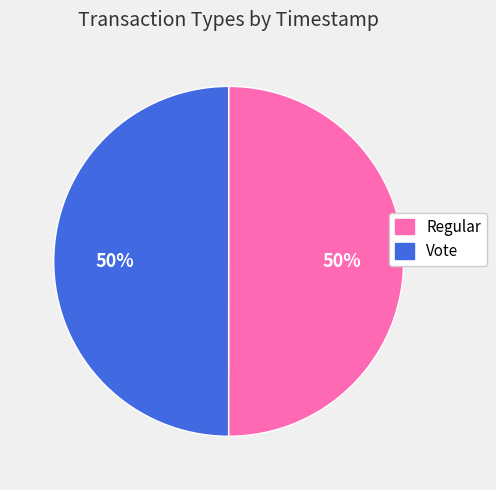

The Regular slice represents 50% of the pie. True or false?

True